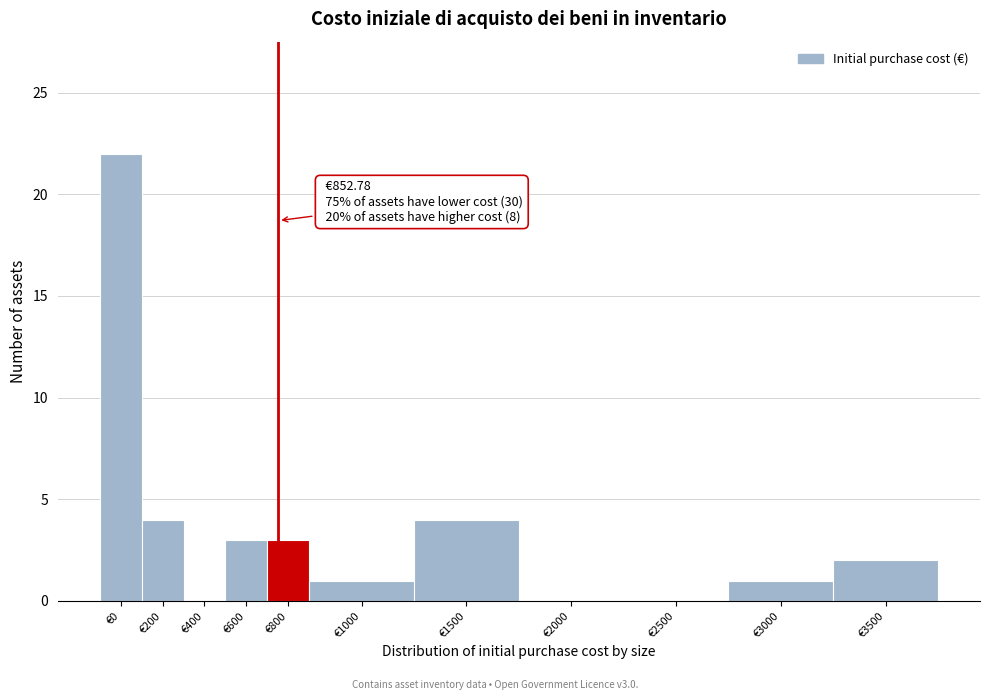

Reading left to right, transcribe all the data shown in this chart.

€0=22	€200=4	€400=0	€600=3	€800=3	€1000=1	€1500=4	€2000=0	€2500=0	€3000=1	€3500=2